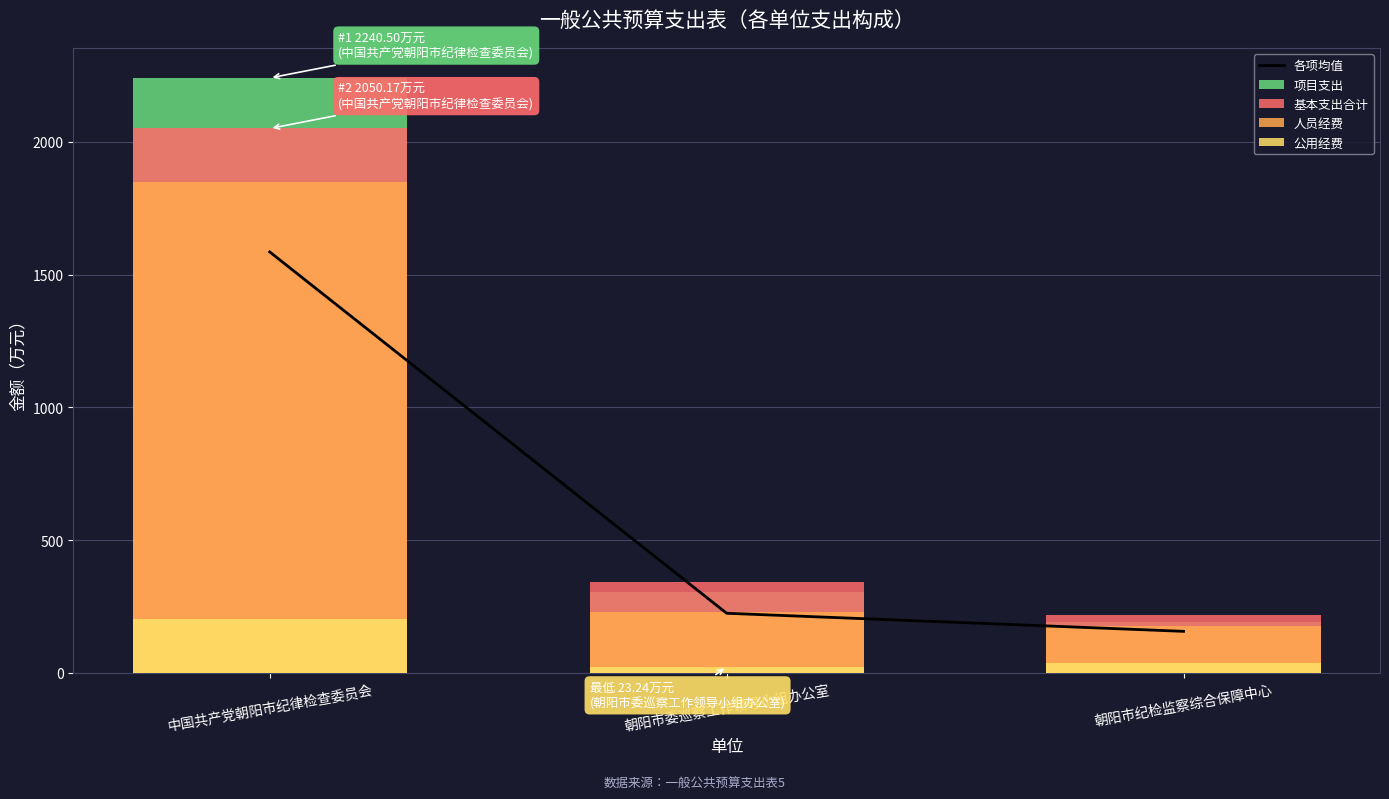

Where is 人员经费 nearest to the value 1013?

朝阳市委巡察工作领导小组办公室